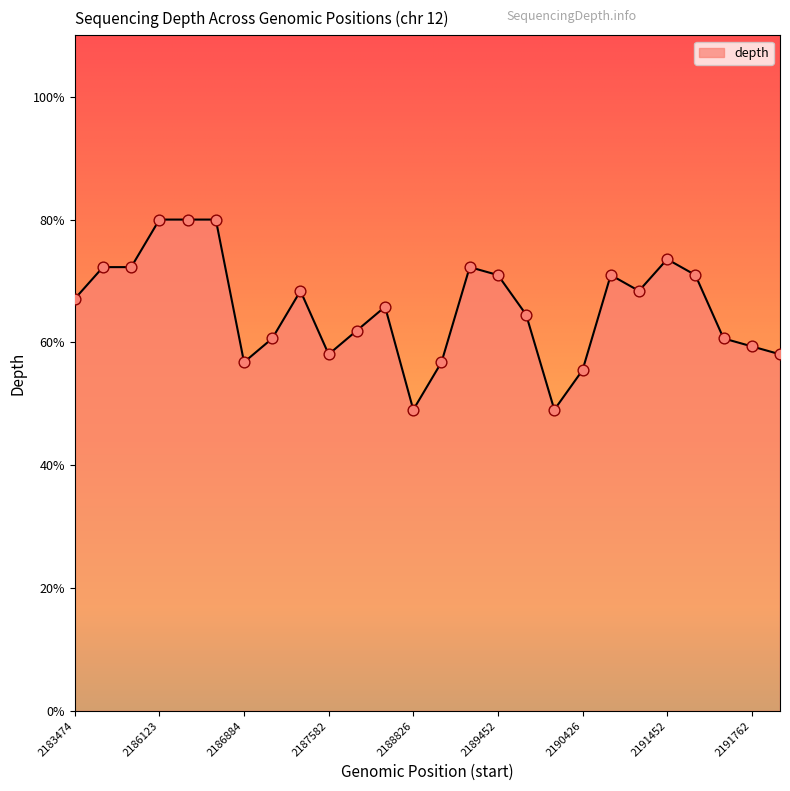

What is the smallest value displayed?

49.0